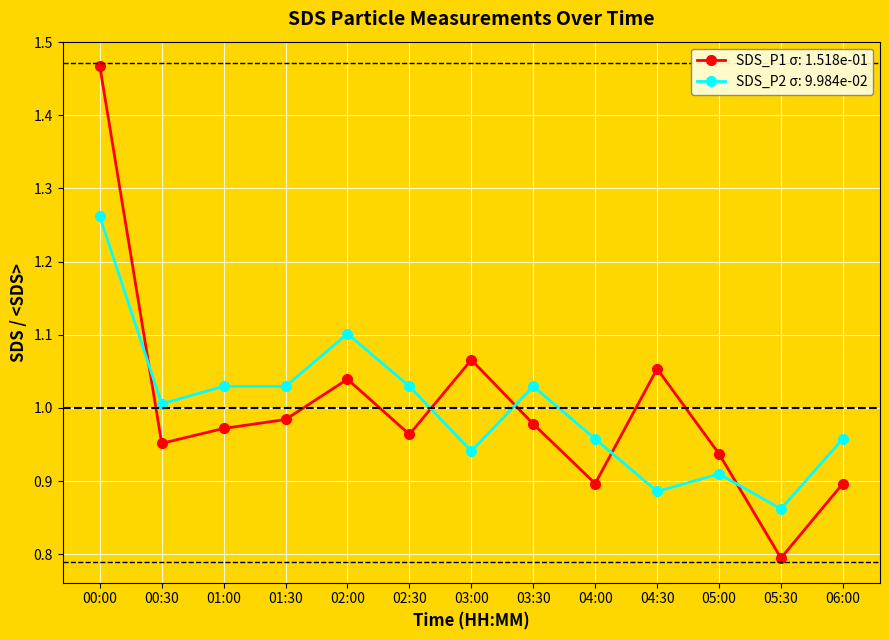

True or false: SDS_P1 σ: 1.518e-01 has a value of 1.0 at 03:30.

True